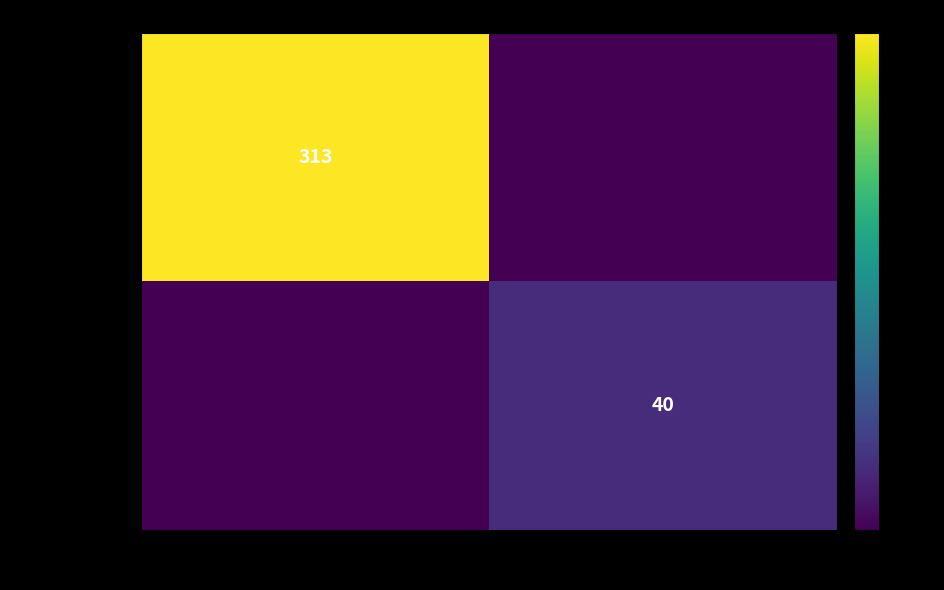

At how many categories does at least one series exceed 8?

2